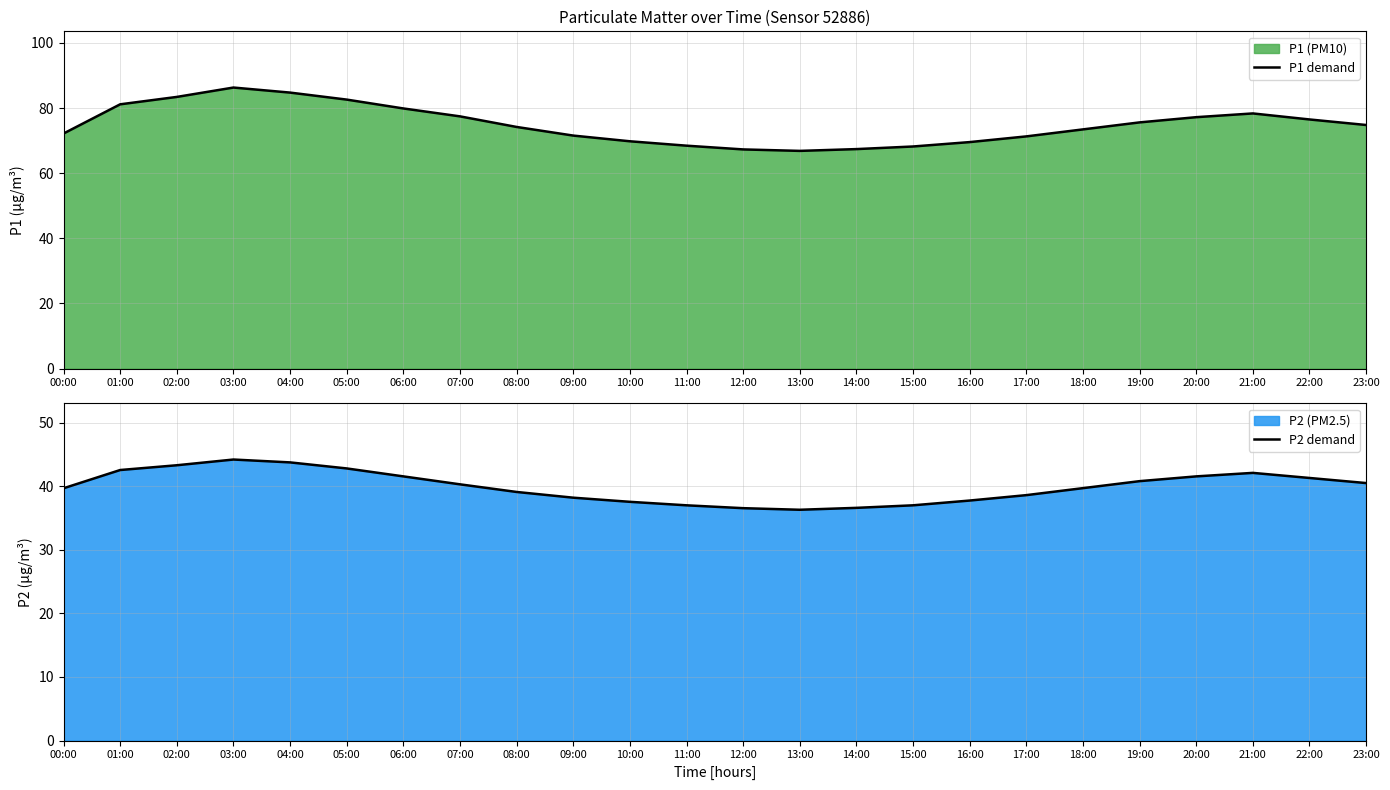

How many values in the P1 demand series are below 74?

11